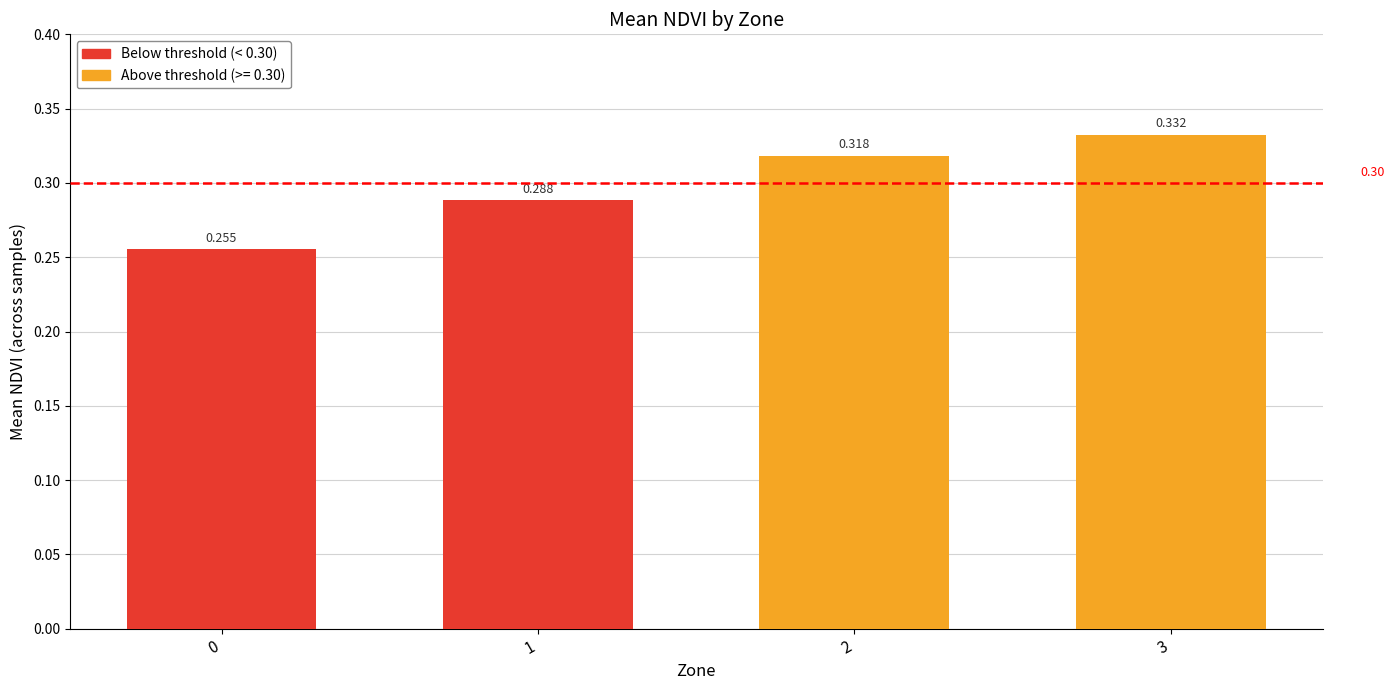

What is the value of the 1st bar from the left?

0.3